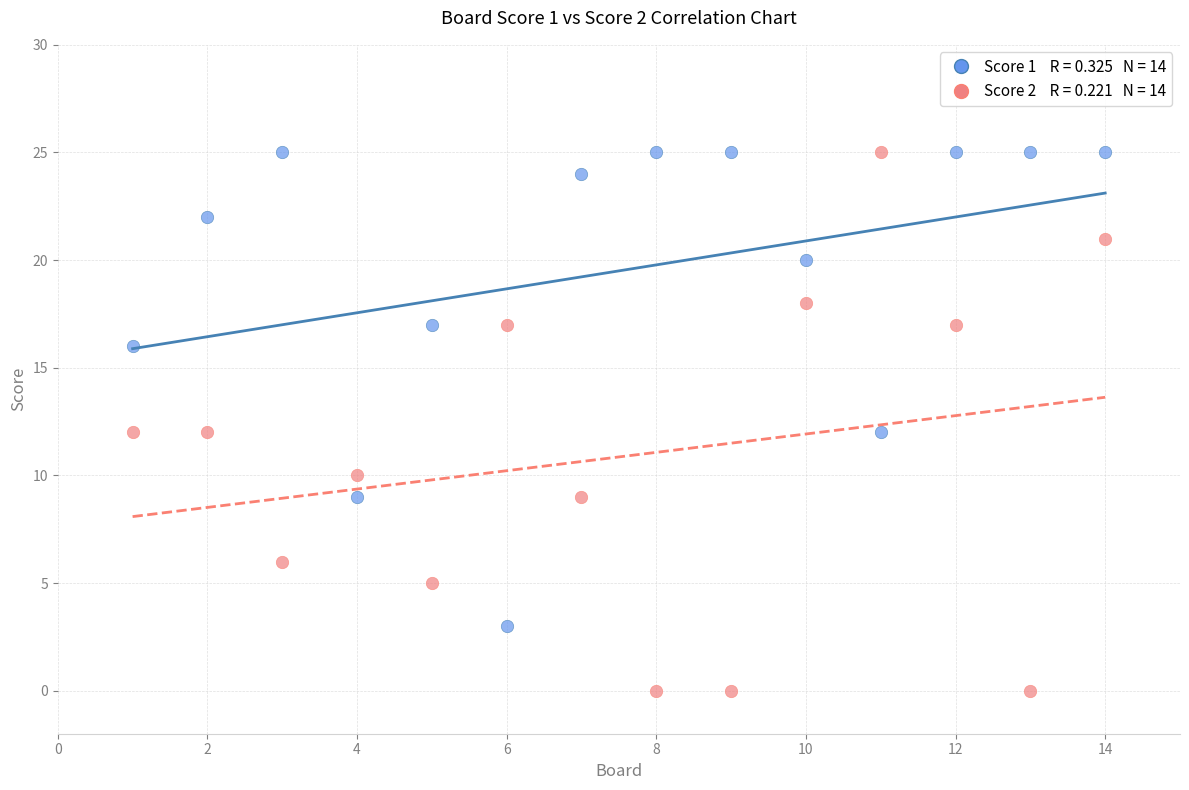

Across all data points, what is the range of Y values (max minus min)?

25